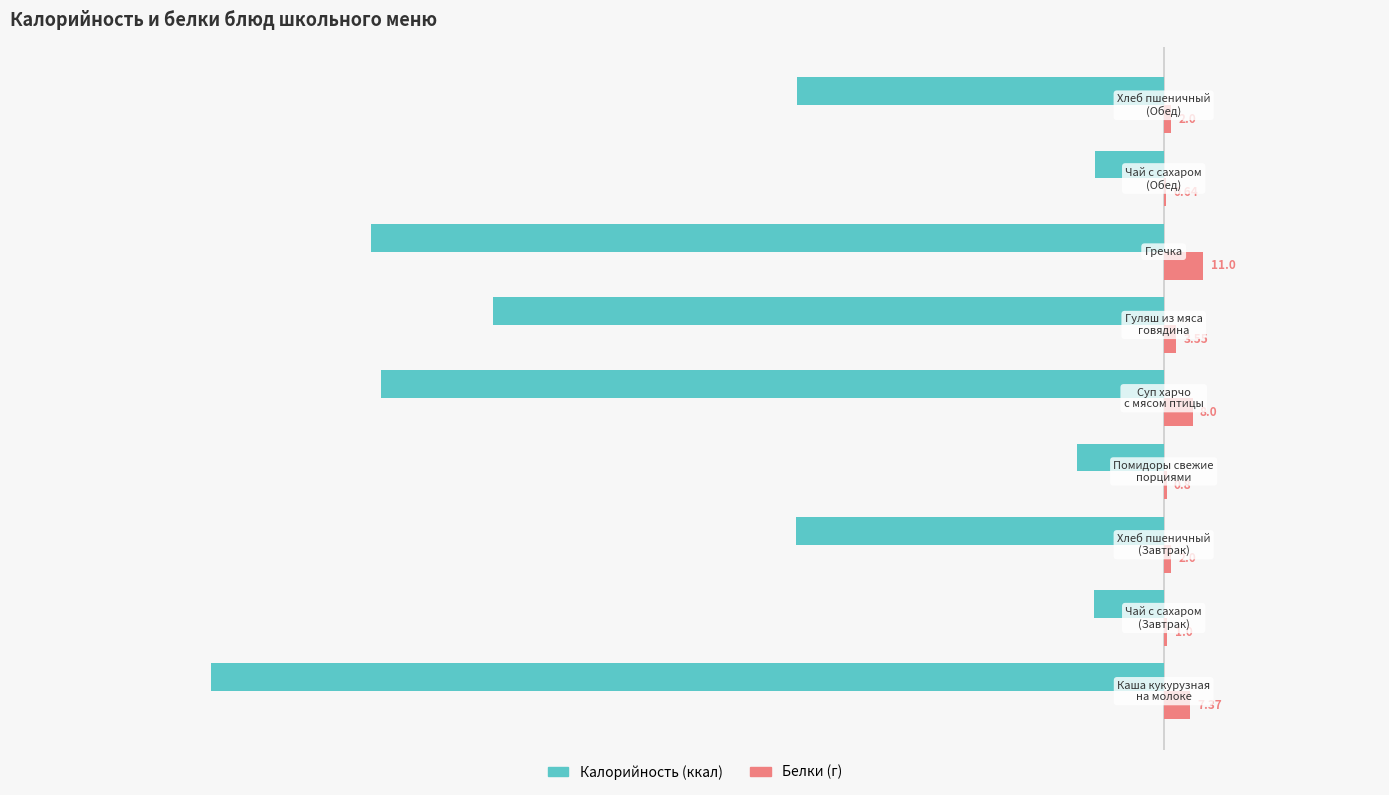

Count the number of data series in this chart.

2